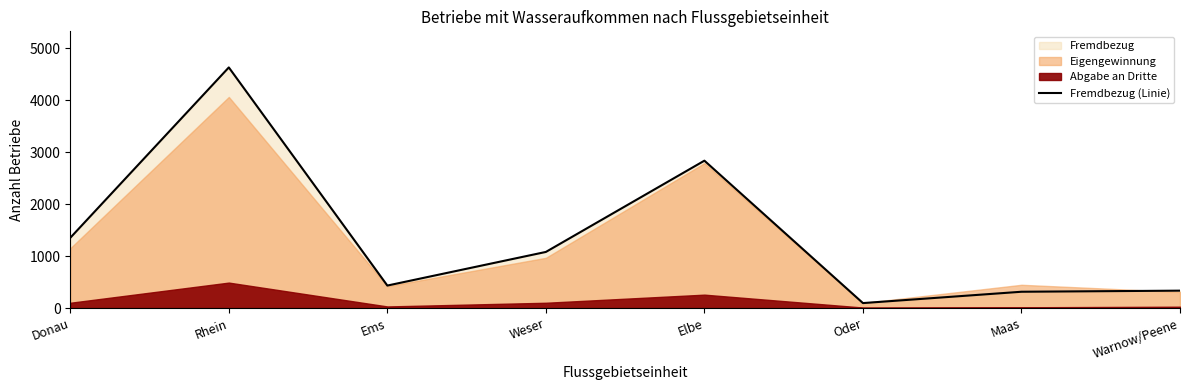

Does the chart have visible grid lines?

No